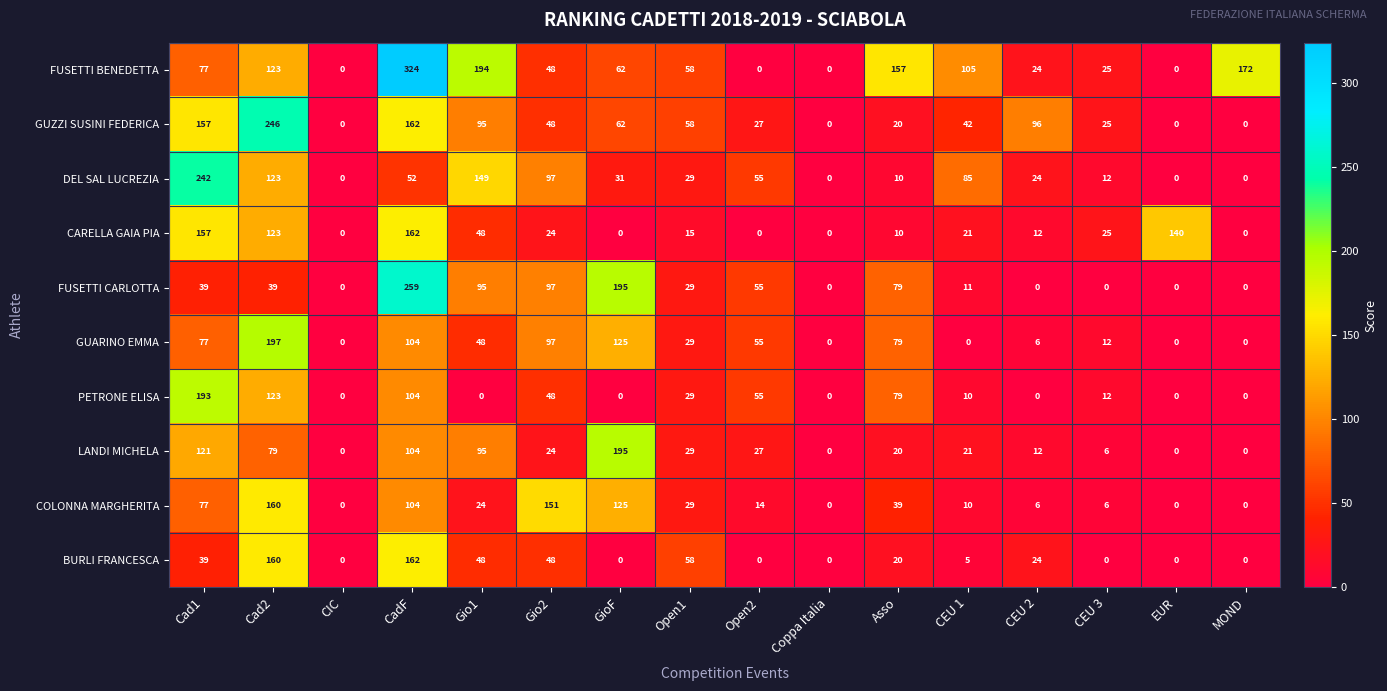

What is the maximum value shown in the chart?

324